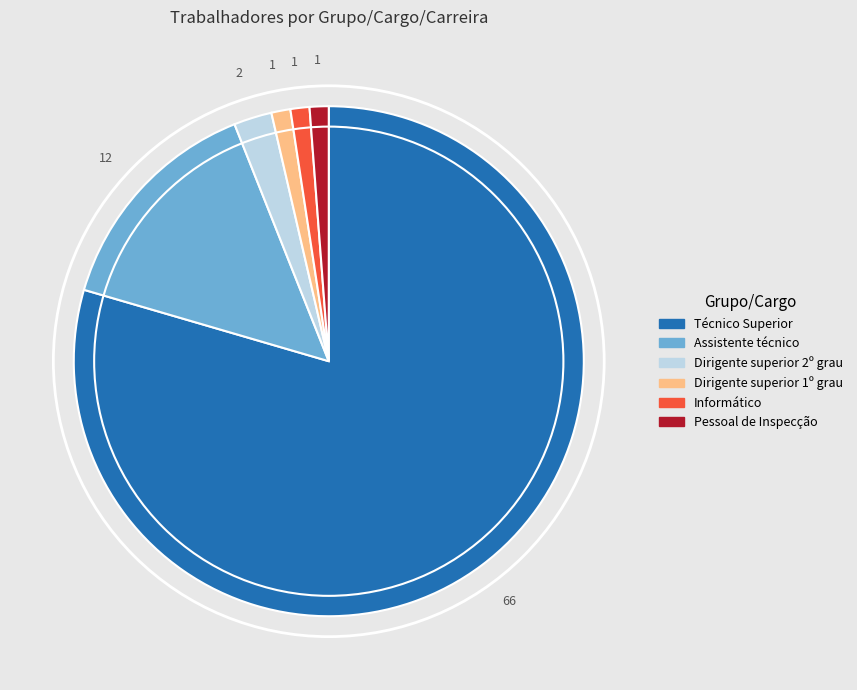

Is Técnico Superior the majority of the pie?

Yes